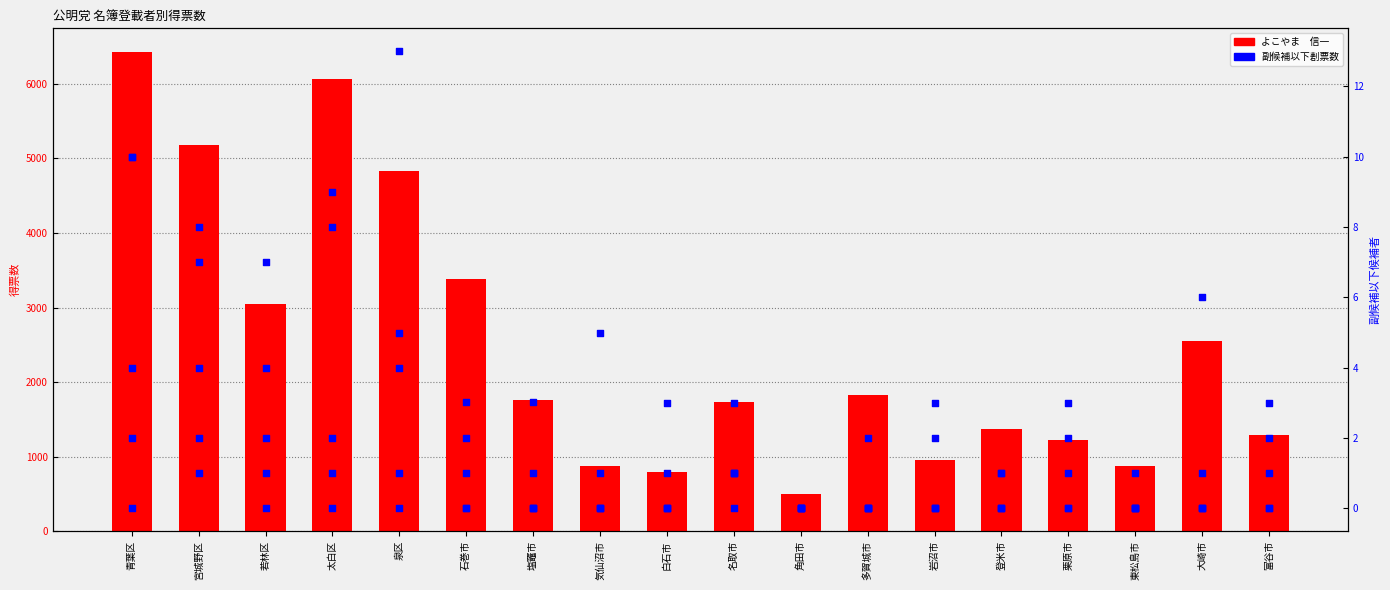

Which series has the largest Y range (max minus min)?

よこやま　信一